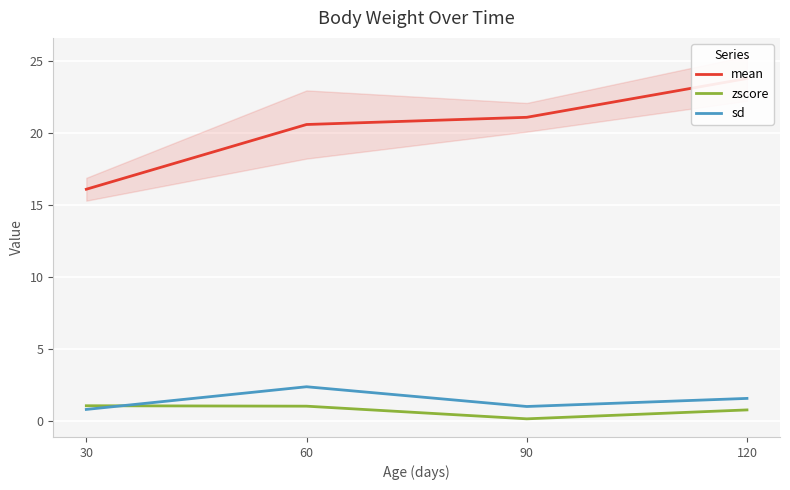

In zscore, how many points are lower than both neighbors (excluding endpoints)?

1